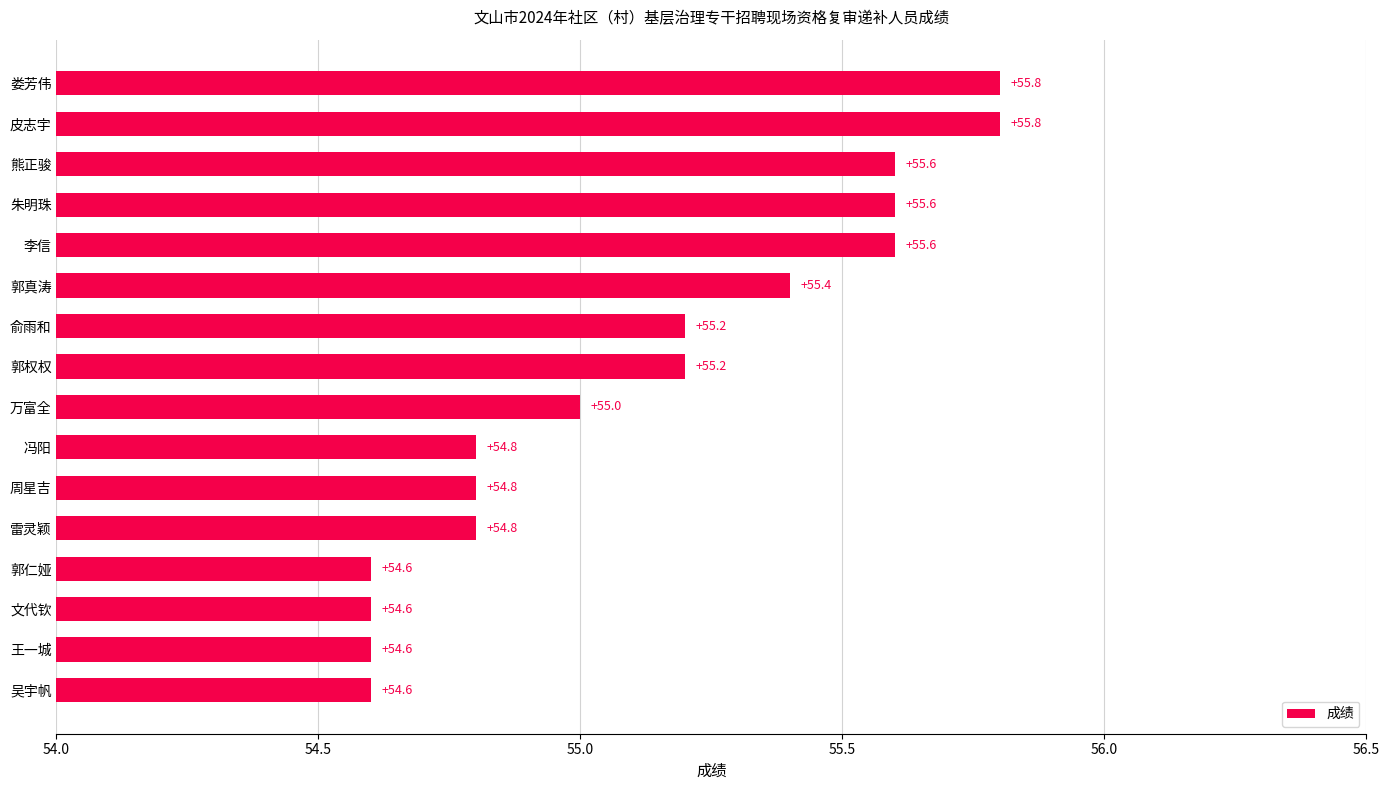

Reading bottom to top, extract all data points from this chart.

吴宇帆=54.6	王一城=54.6	文代钦=54.6	郭仁娅=54.6	雷灵颖=54.8	周星吉=54.8	冯阳=54.8	万富全=55.0	郭权权=55.2	俞雨和=55.2	郭真涛=55.4	李信=55.6	朱明珠=55.6	熊正骏=55.6	皮志宇=55.8	娄芳伟=55.8